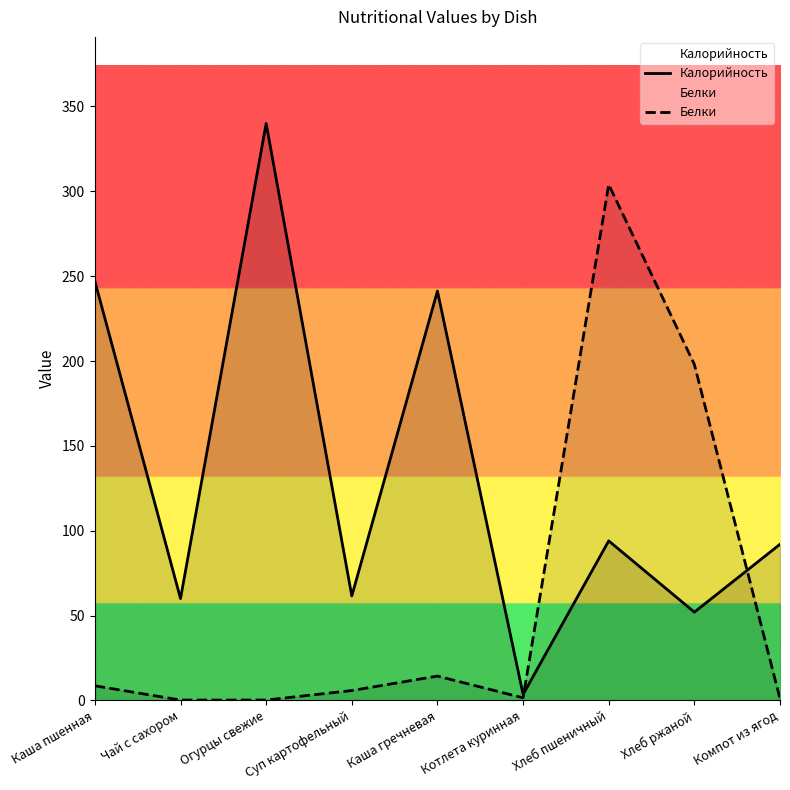

The Калорийность series shows 43.8 at Компот из ягод. True or false?

False